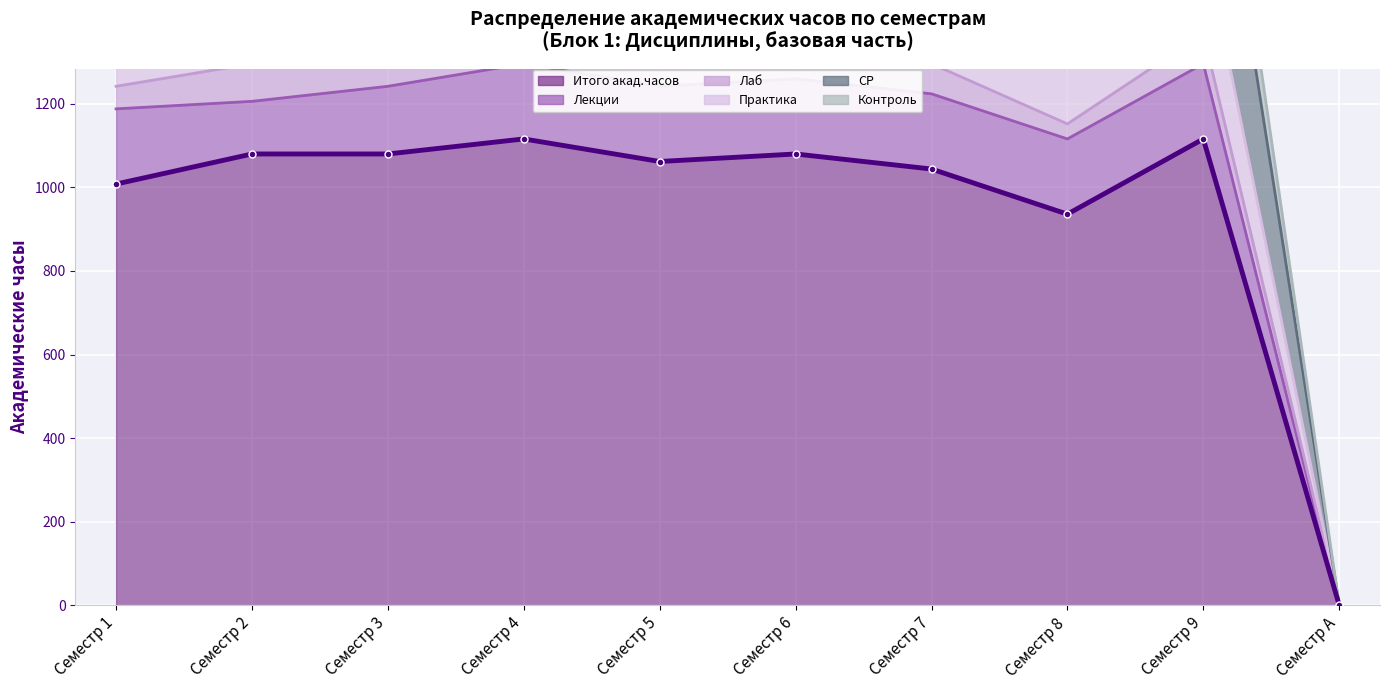

Where does the Практика series first go above 234?

Семестр 2